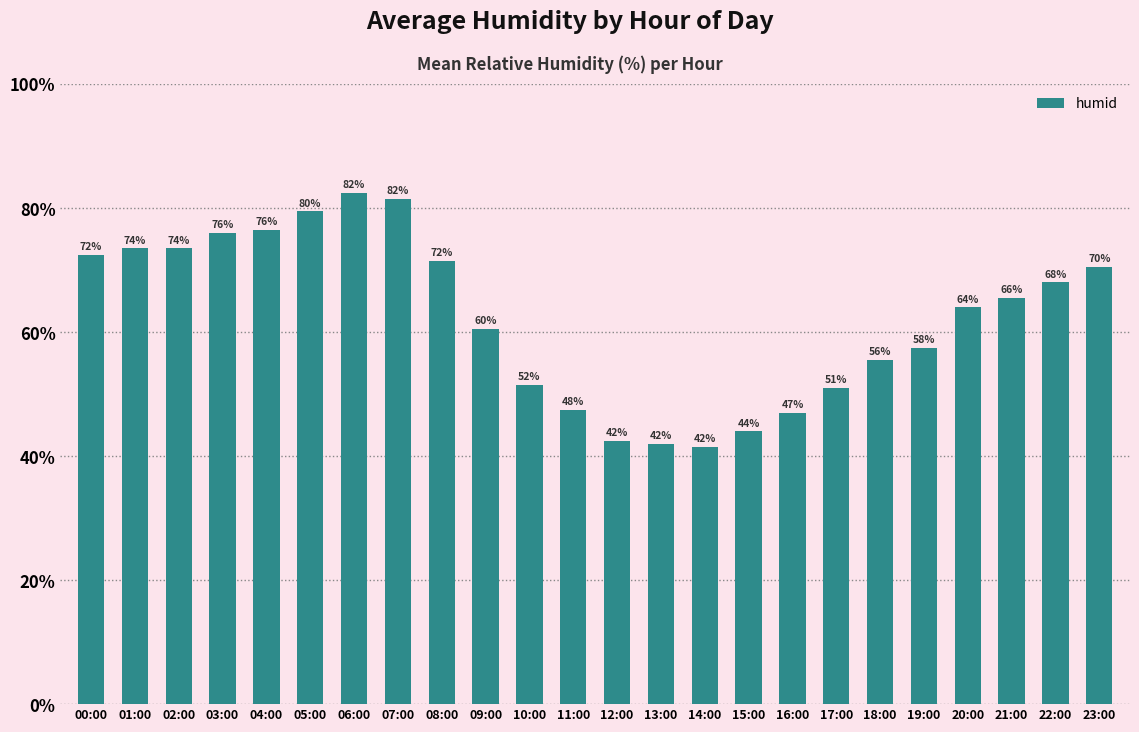

Are the bars horizontal?

No